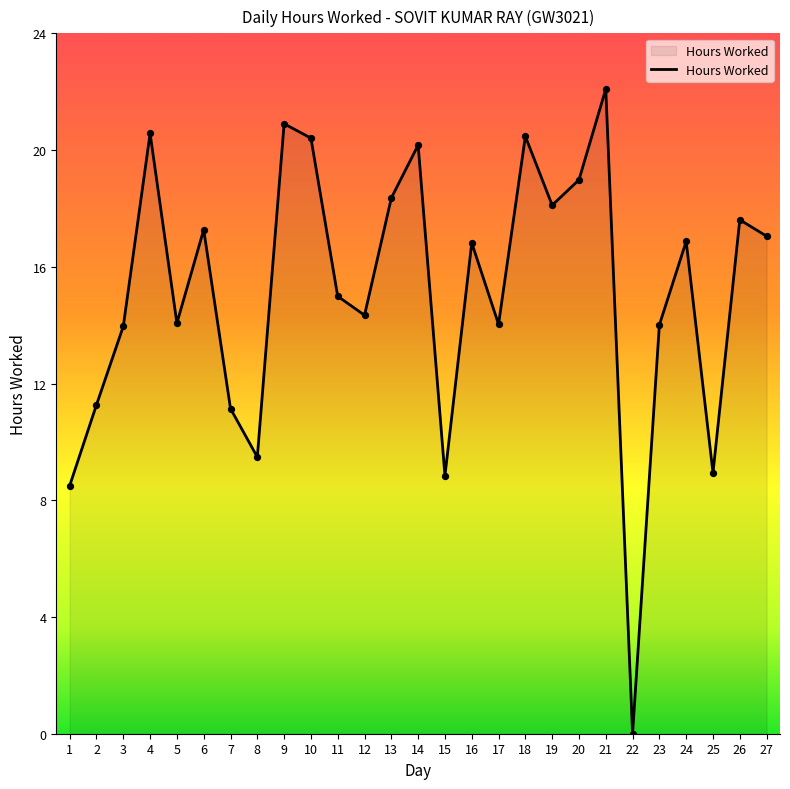

Which has a higher value, 25 or 24?

24